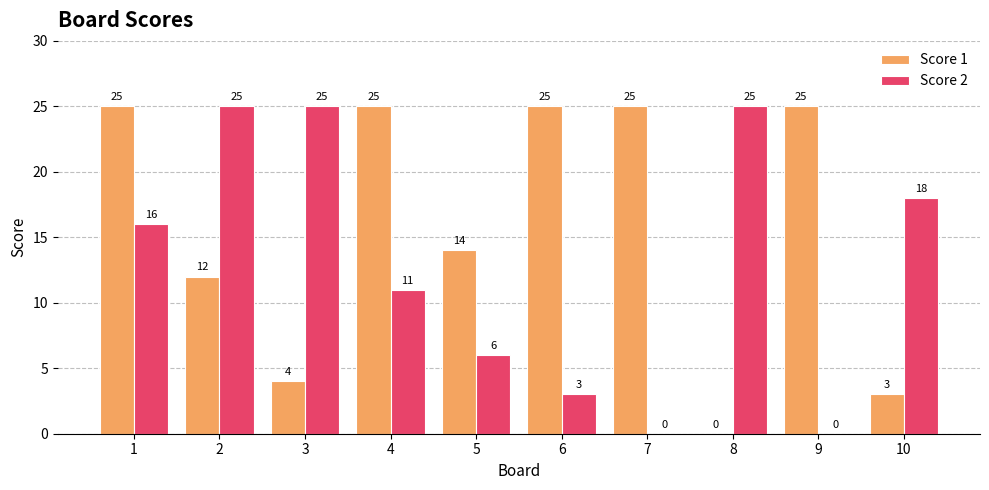

Which series has the largest total across all categories?

Score 1